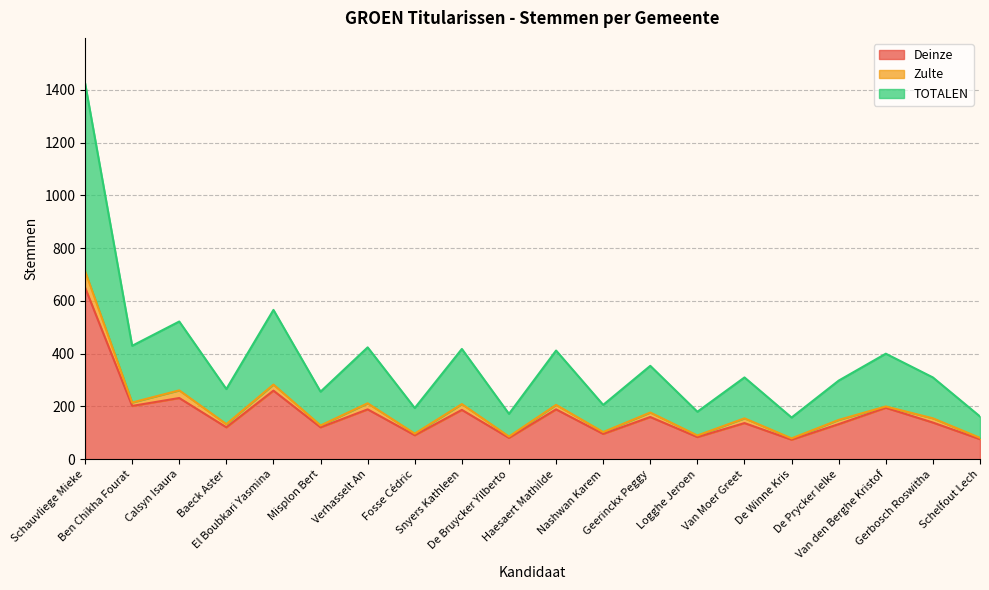

Which series has the largest range (max minus min)?

TOTALEN